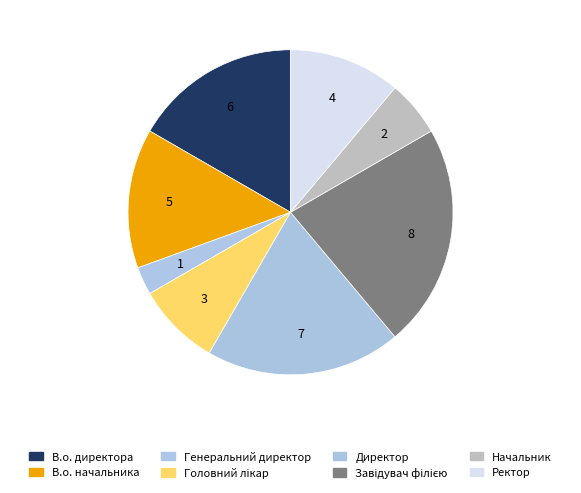

Which category has the biggest portion of the pie?

Завідувач філією